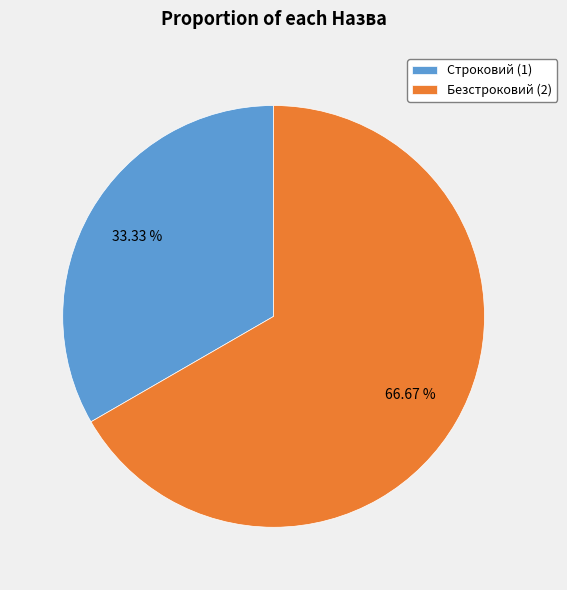

Rank the categories by value from highest to lowest.

Безстроковий, Строковий